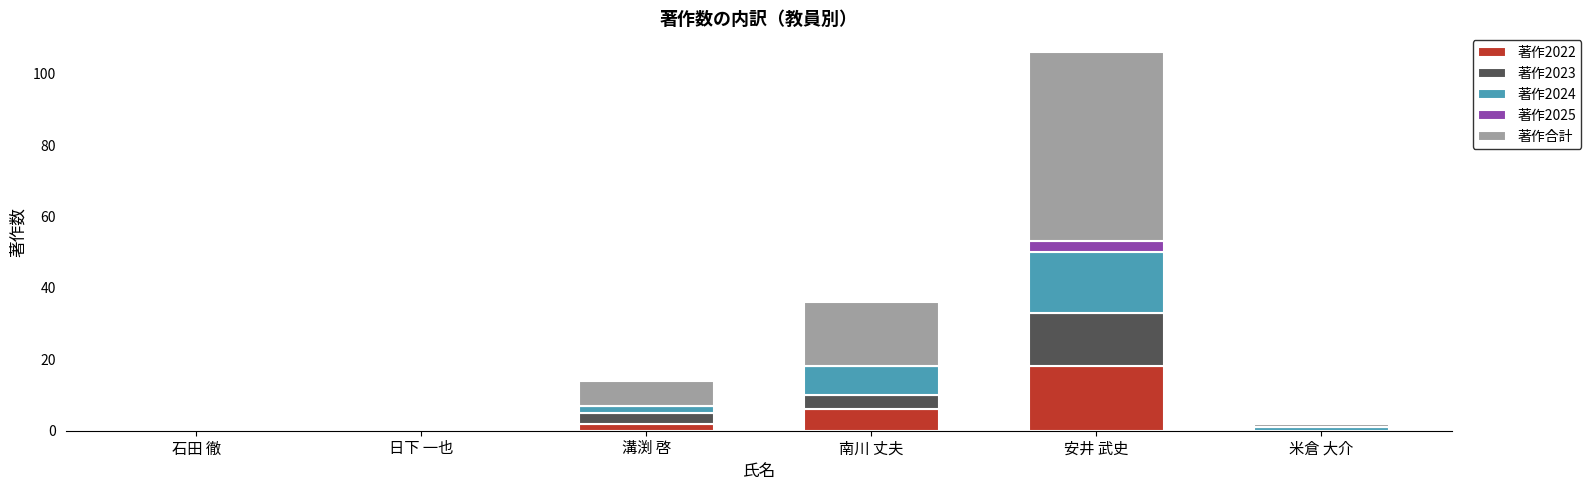

Which category has the highest value in the 著作2022 series?

安井 武史